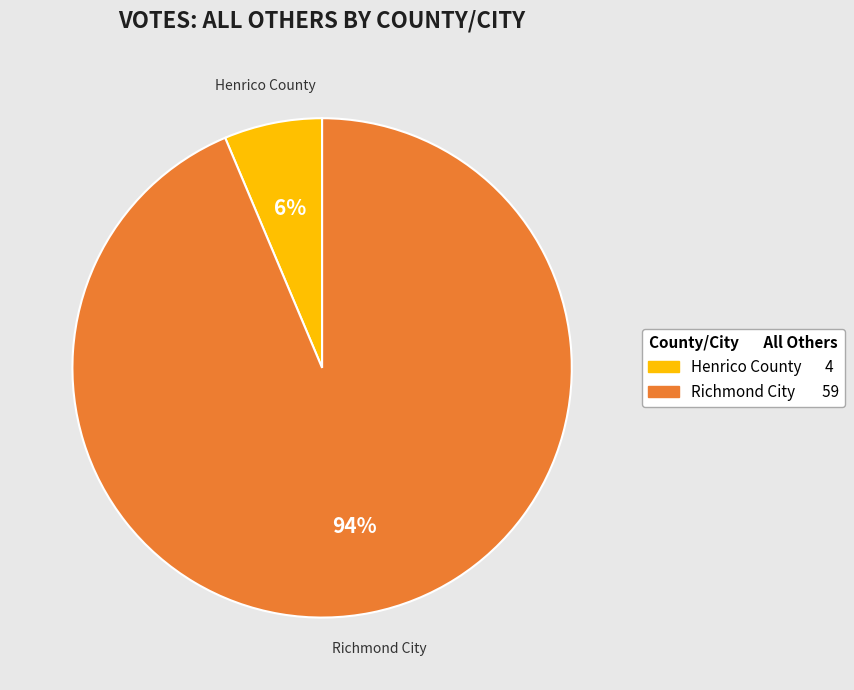

To the nearest percent, what portion does Henrico County represent?

6%